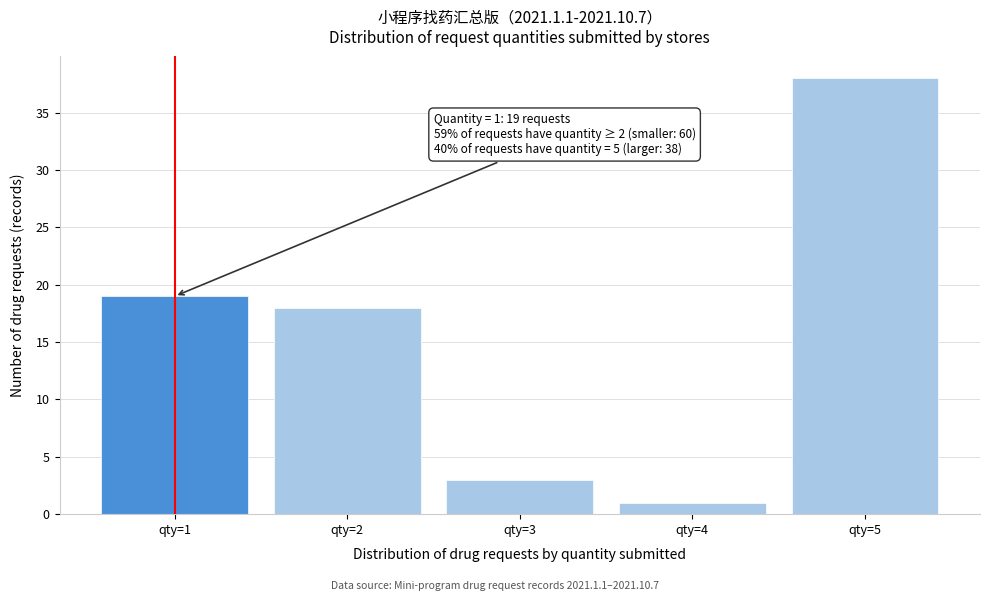

Reading left to right, list all the values displayed in this chart.

19	18	3	1	38